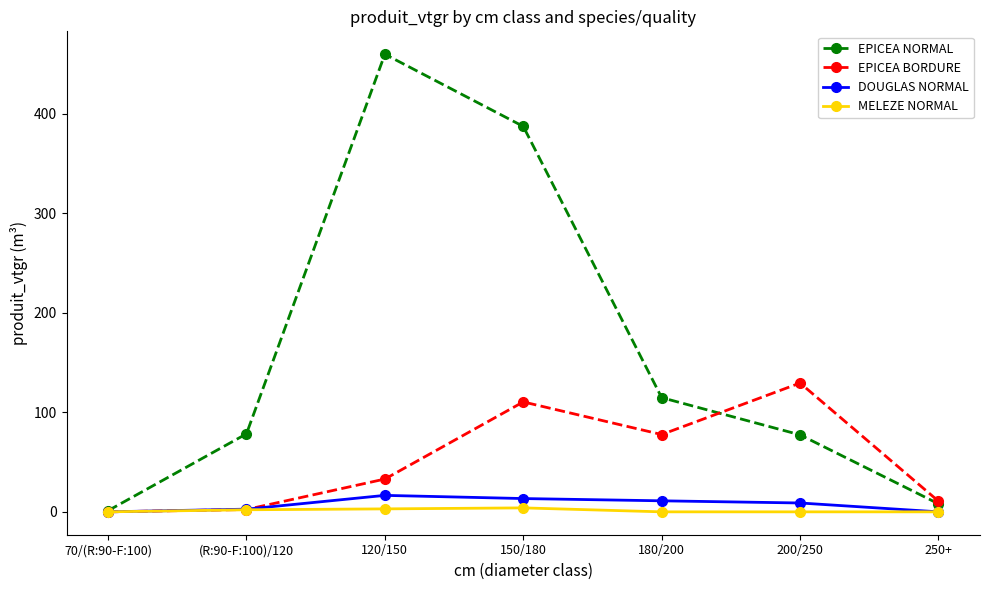

Is it true that EPICEA NORMAL equals 78.4 at (R:90-F:100)/120?

True